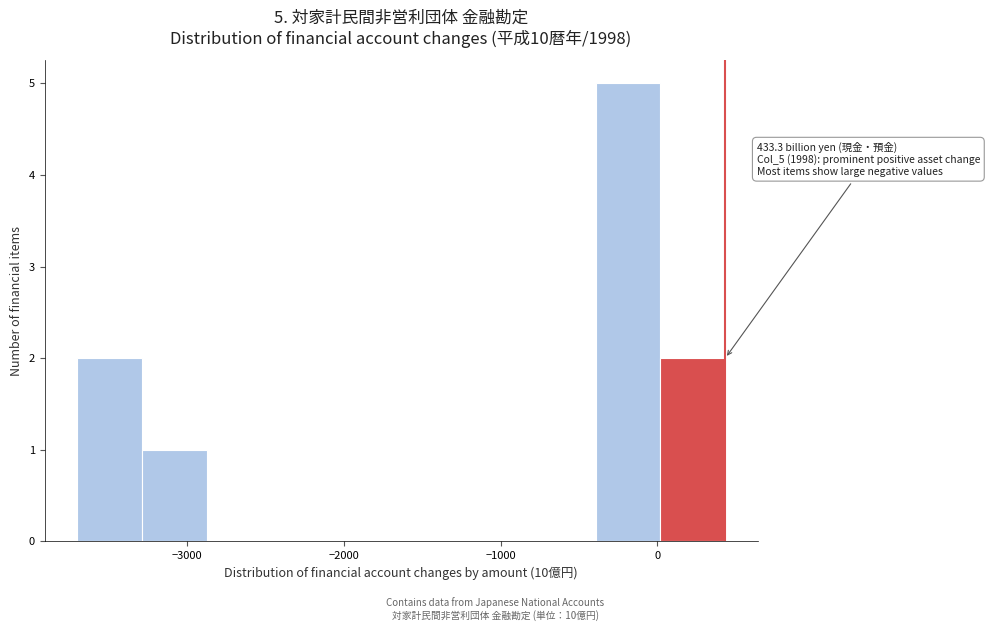

Over which range of the x-axis is the bar tallest?

-400 to 0